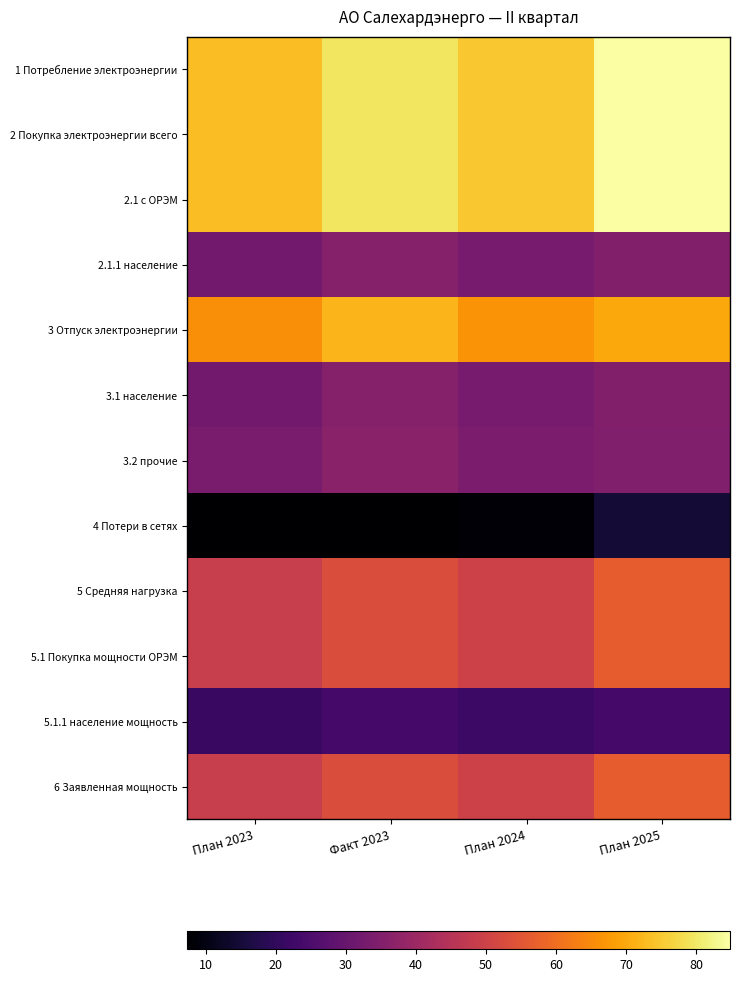

Which label corresponds to the smallest value in the chart?

Факт 2023